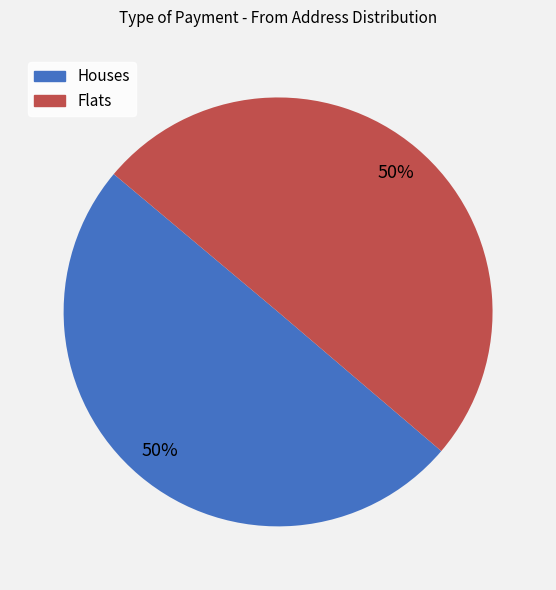

To the nearest percent, what is the average slice percentage?

50%